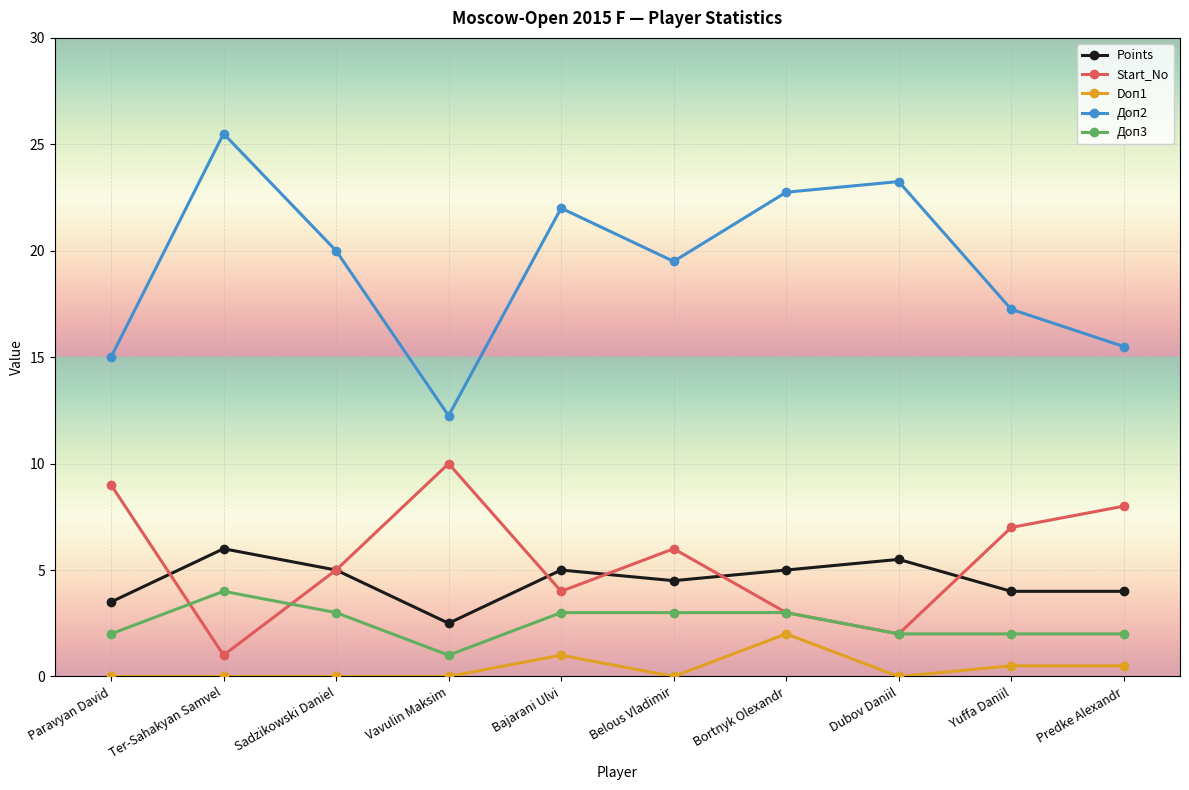

What is the value of the Points point at the 5th from the left?

5.0